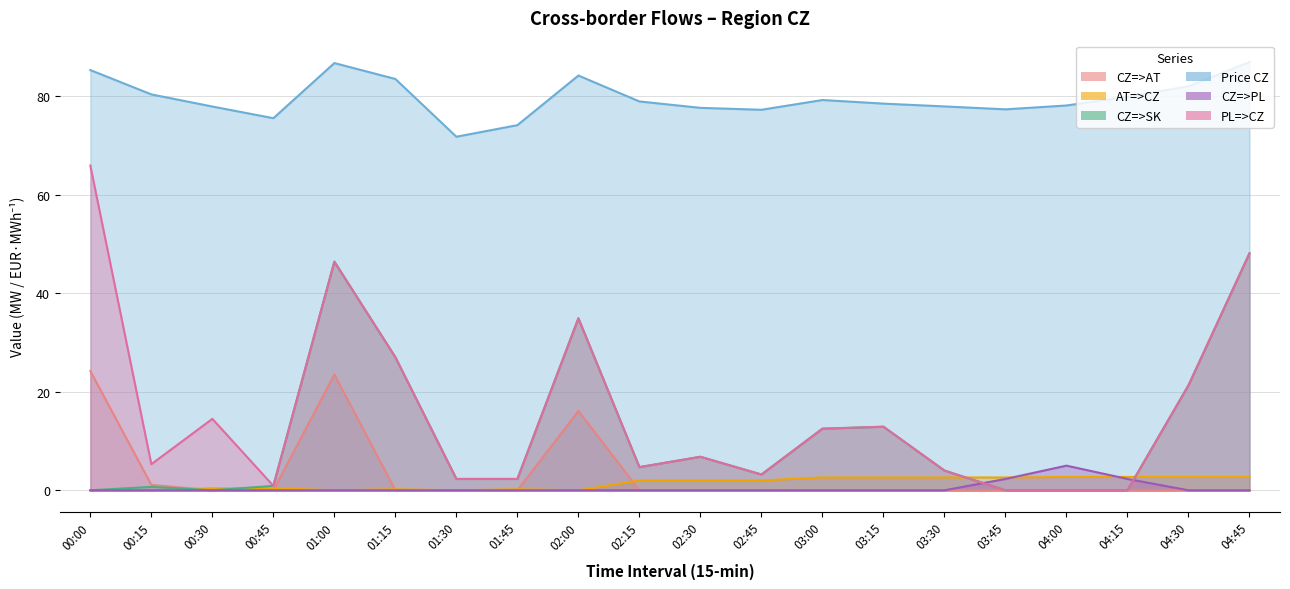

Reading left to right, what are all the values shown in this chart?

CZ=>AT: 00:00=24.2	00:15=1.1	00:30=0.0	00:45=0.0	01:00=23.5	01:15=0.0	01:30=0.0	01:45=0.0	02:00=16.1	02:15=0.0	02:30=0.0	02:45=0.0	03:00=0.0	03:15=0.0	03:30=0.0	03:45=0.0	04:00=0.0	04:15=0.0	04:30=0.0	04:45=0.0
AT=>CZ: 00:00=0.0	00:15=0.0	00:30=0.4	00:45=0.4	01:00=0.0	01:15=0.2	01:30=0.0	01:45=0.2	02:00=0.0	02:15=2.0	02:30=2.0	02:45=2.0	03:00=2.6	03:15=2.6	03:30=2.6	03:45=2.6	04:00=2.7	04:15=2.7	04:30=2.7	04:45=2.7
CZ=>SK: 00:00=0.0	00:15=0.7	00:30=0.0	00:45=0.9	01:00=46.4	01:15=27.0	01:30=2.3	01:45=2.3	02:00=34.9	02:15=4.7	02:30=6.8	02:45=3.2	03:00=12.5	03:15=12.9	03:30=4.0	03:45=0.0	04:00=0.0	04:15=0.0	04:30=21.3	04:45=48.1
Price CZ: 00:00=85.3	00:15=80.3	00:30=77.9	00:45=75.5	01:00=86.7	01:15=83.5	01:30=71.8	01:45=74.1	02:00=84.2	02:15=78.9	02:30=77.6	02:45=77.2	03:00=79.2	03:15=78.5	03:30=77.9	03:45=77.3	04:00=78.1	04:15=79.9	04:30=82.0	04:45=86.9
CZ=>PL: 00:00=0.0	00:15=0.0	00:30=0.0	00:45=0.0	01:00=0.0	01:15=0.0	01:30=0.0	01:45=0.0	02:00=0.0	02:15=0.0	02:30=0.0	02:45=0.0	03:00=0.0	03:15=0.0	03:30=0.0	03:45=2.3	04:00=5.0	04:15=2.3	04:30=0.0	04:45=0.0
PL=>CZ: 00:00=65.9	00:15=5.3	00:30=14.5	00:45=0.9	01:00=46.4	01:15=27.0	01:30=2.3	01:45=2.3	02:00=34.9	02:15=4.7	02:30=6.8	02:45=3.2	03:00=12.5	03:15=12.9	03:30=4.0	03:45=0.0	04:00=0.0	04:15=0.0	04:30=21.3	04:45=48.1